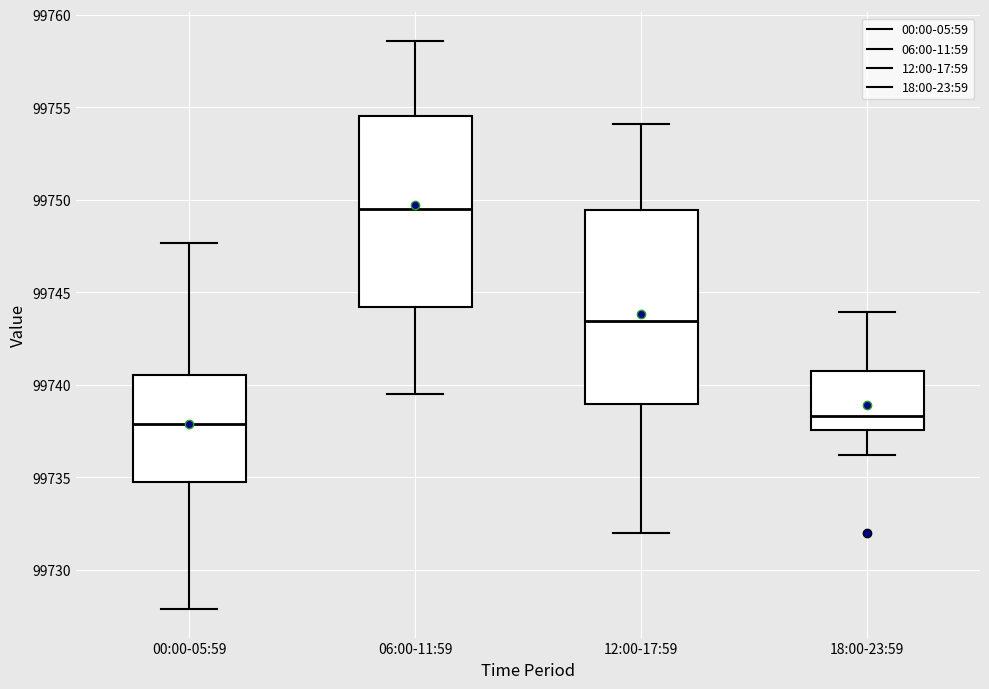

Where is the upper edge of the box for 06:00-11:59 on the y-axis? The values are not printed on the chart, so give them approximately, as read against the axis.

99754.5